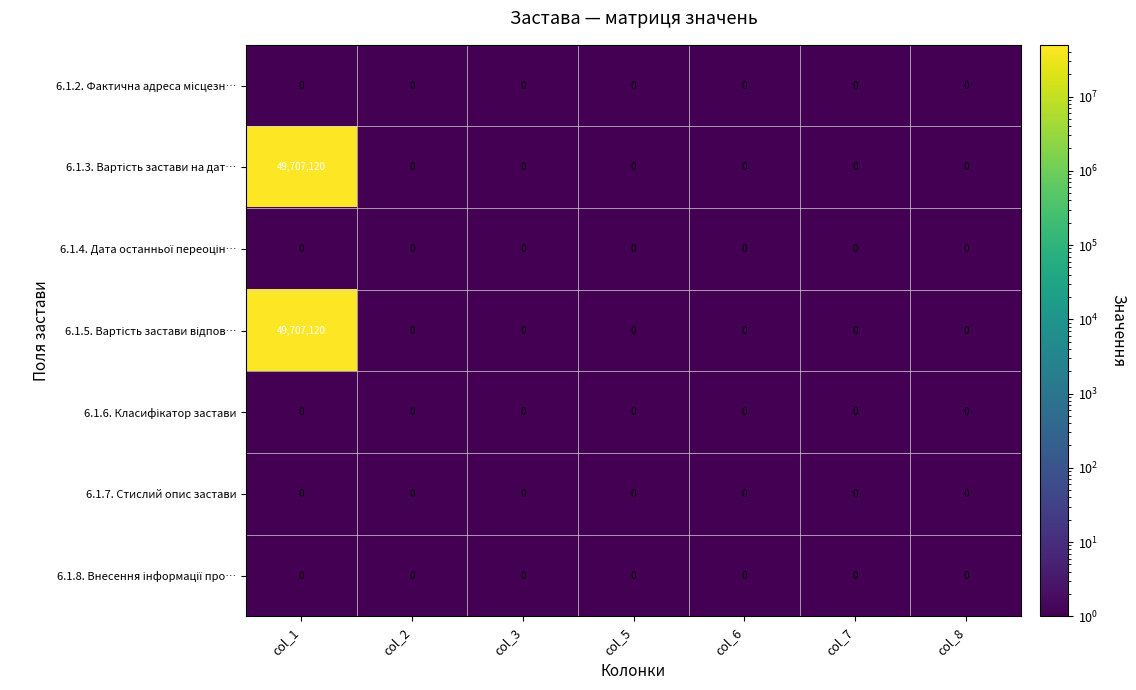

At which category does the chart reach its peak across all series?

col_1